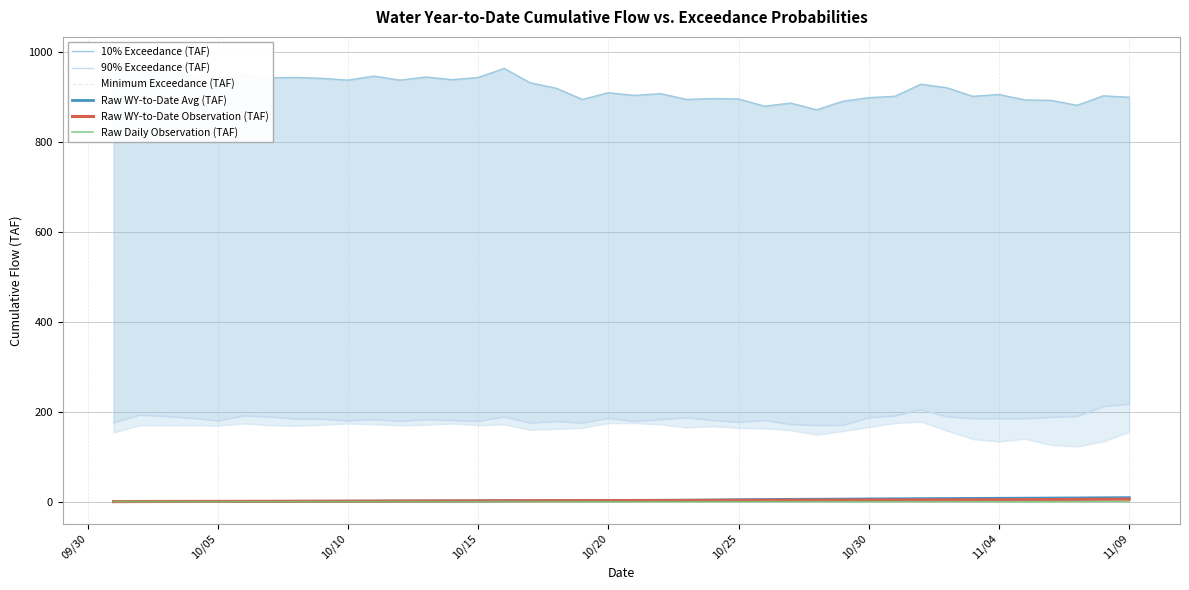

What is the highest value of the Raw WY-to-Date Observation (TAF) series?

5.5